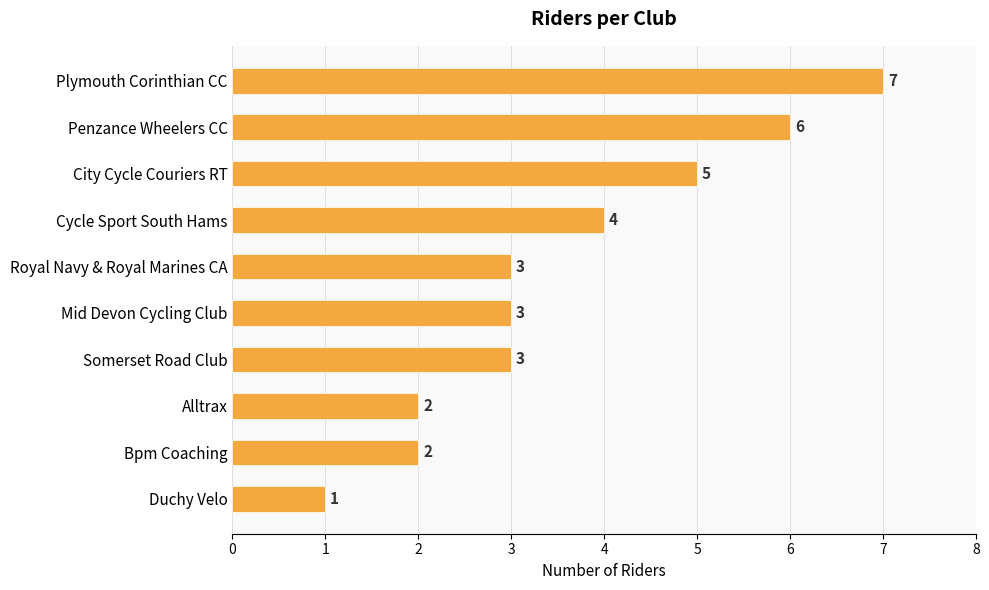

Which label corresponds to the largest value in the chart?

Plymouth Corinthian CC